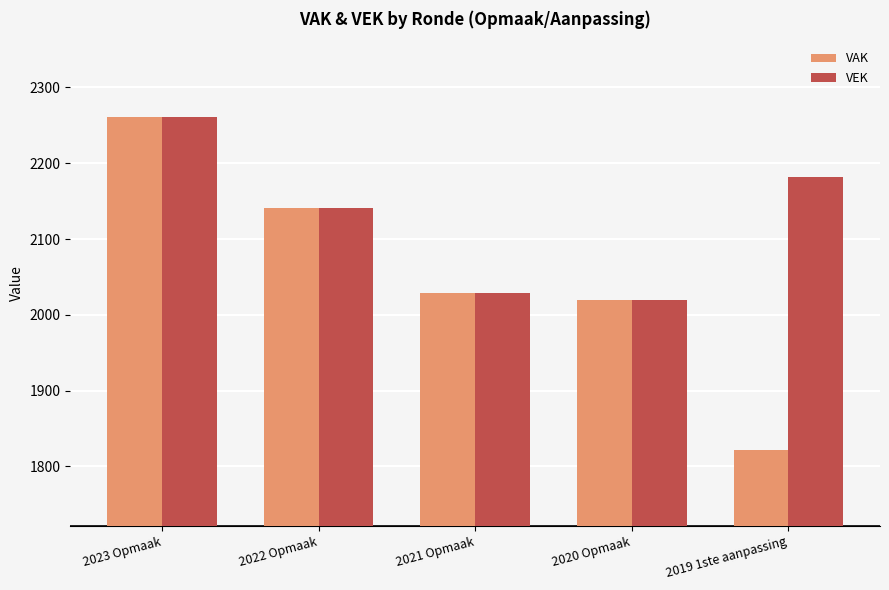

How many data points in VAK are less than 2029?

2